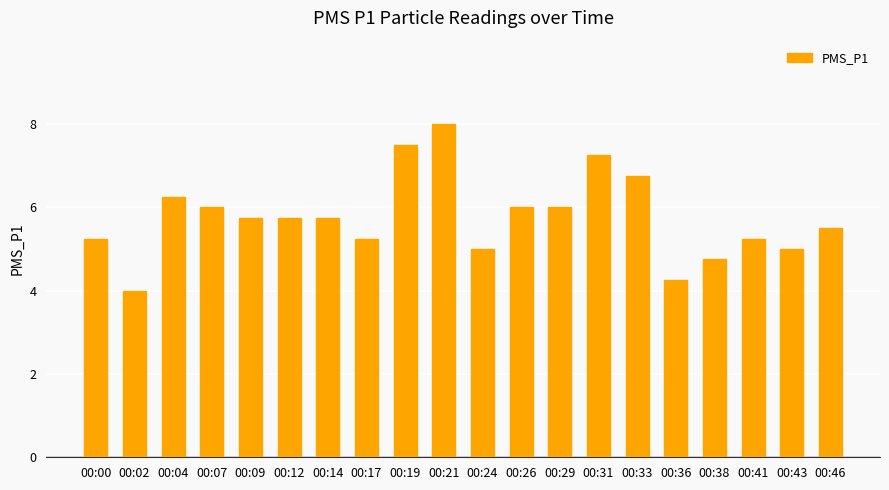

What is the ratio of the value at 00:04 to the value at 00:17?

1.2